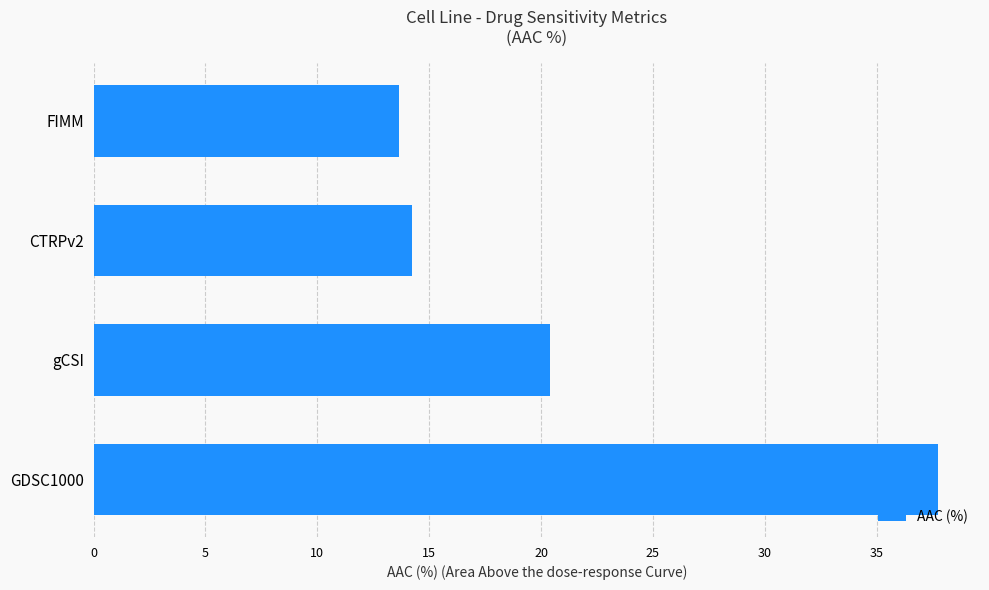

List the labels in order of value, largest first.

GDSC1000, gCSI, CTRPv2, FIMM